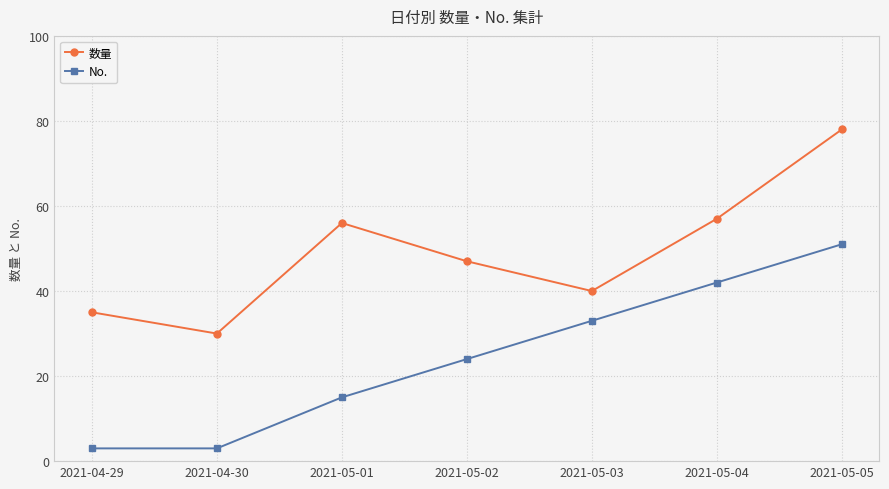

True or false: No. and 数量 cross at least once.

False